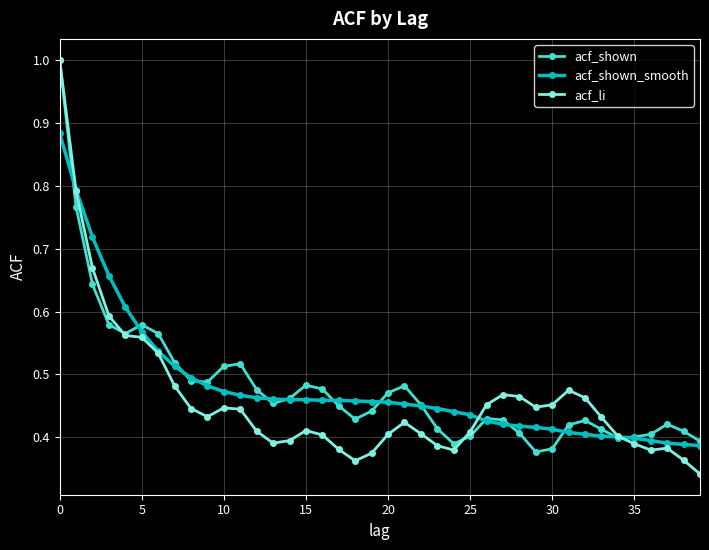

What are all the series names shown in the legend?

acf_shown, acf_shown_smooth, acf_li